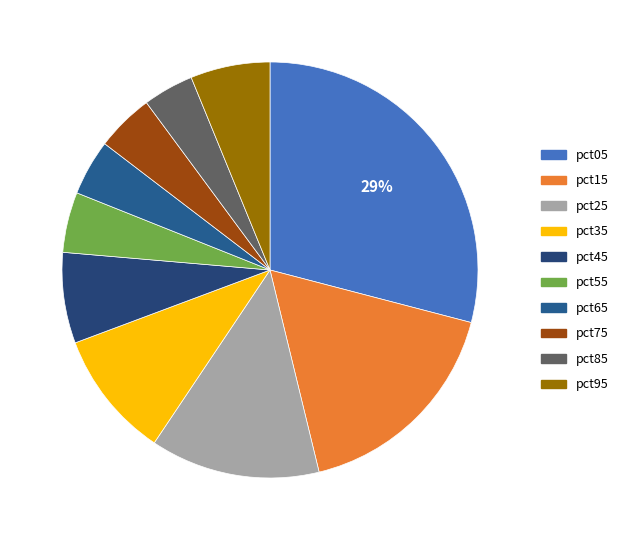

Rank the categories by value from highest to lowest.

pct05, pct15, pct25, pct35, pct45, pct95, pct55, pct75, pct65, pct85